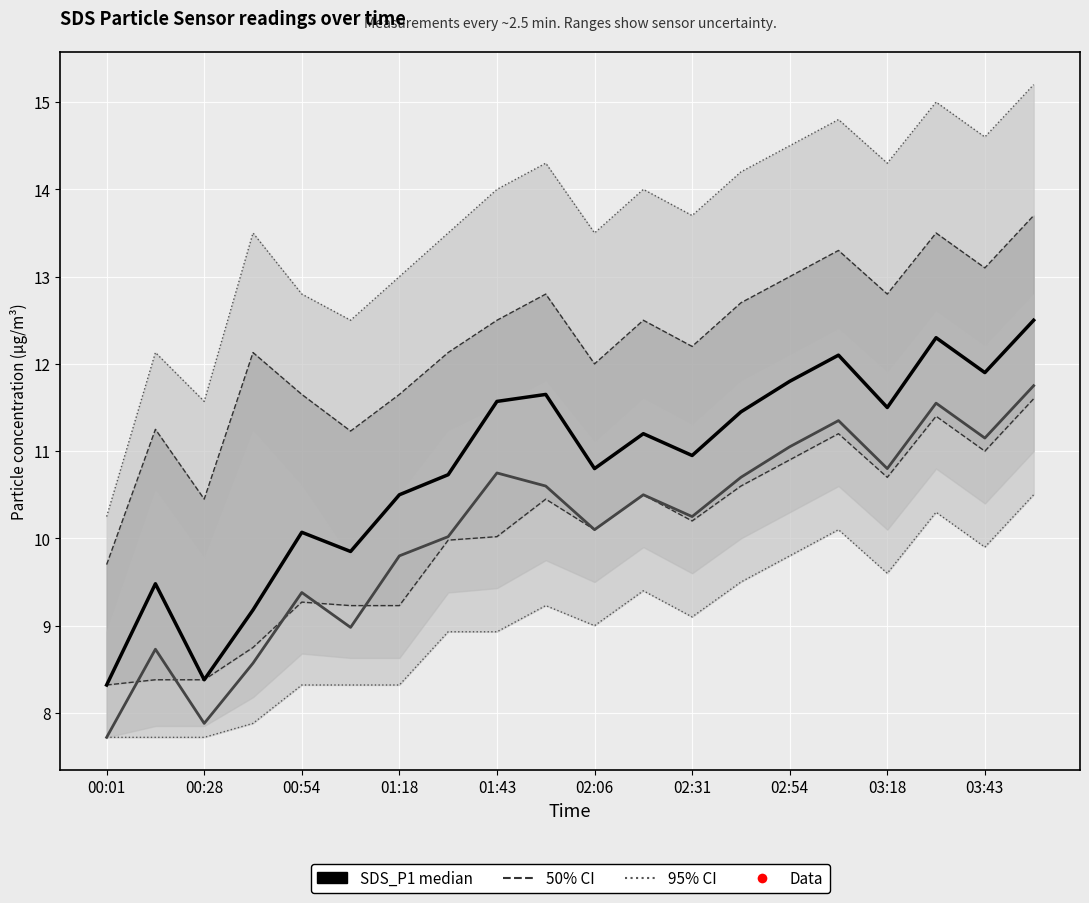

What is the spread (max minus min) of values at 01:18?

4.9